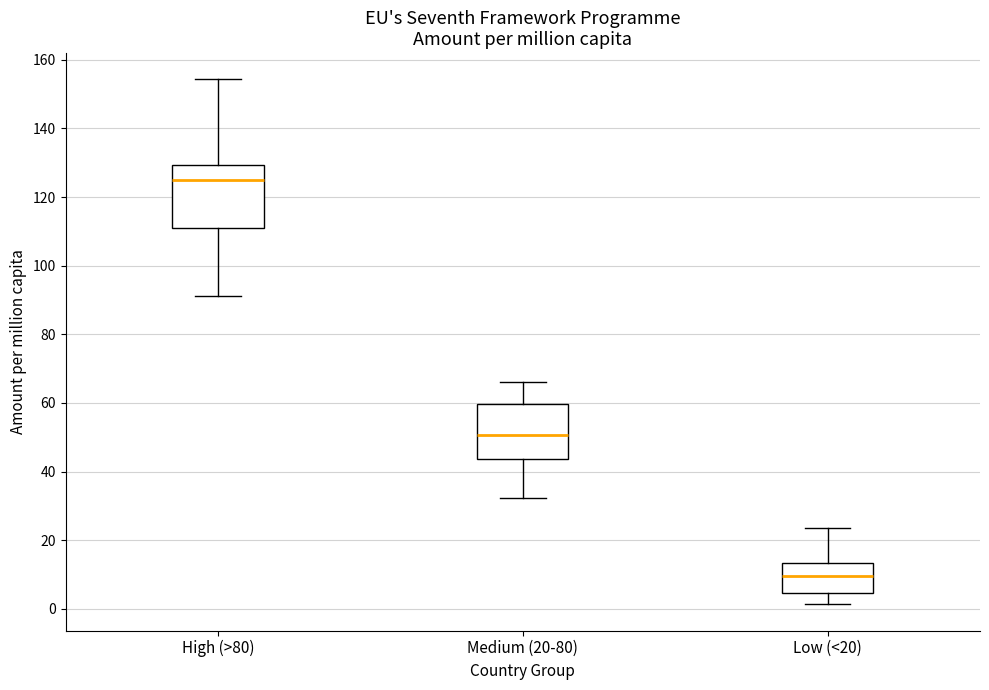

Reading left to right, transcribe this box plot: for each box, give where its median line is, the range the box spans, and where its two whiskers end, as read against the y-axis. The values are not printed on the chart, so give them approximately, as read against the axis.

High (>80): median 126, box 110 to 130, whiskers 92 to 154
Medium (20-80): median 50, box 44 to 60, whiskers 32 to 66
Low (<20): median 10, box 4 to 14, whiskers 2 to 24